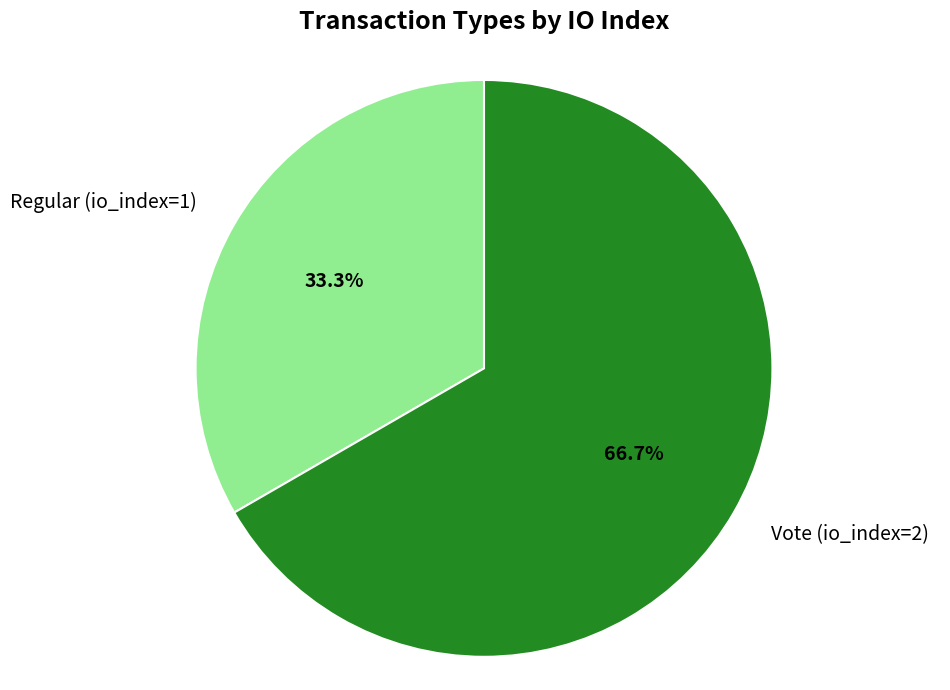

Count the number of slices in the pie.

2